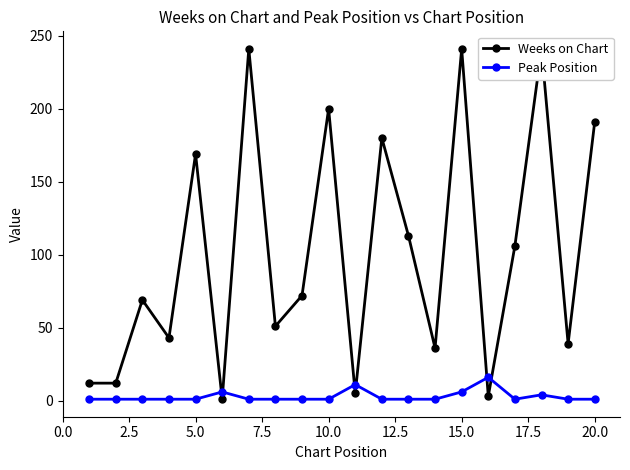

True or false: Peak Position has more than 0 interior local peaks.

True